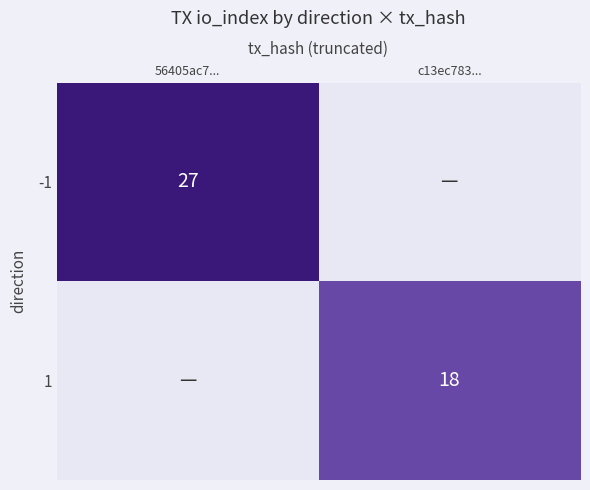

Is the value of -1 at 56405ac7... greater than the value of 1 at c13ec783...?

Yes